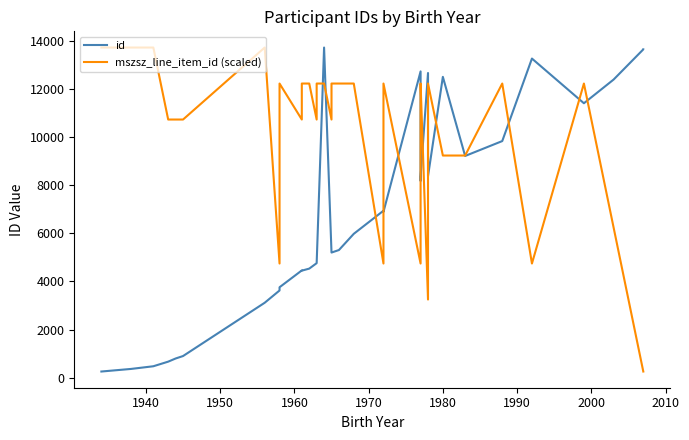

What is the maximum value for mszsz_line_item_id (scaled)?

13737.0